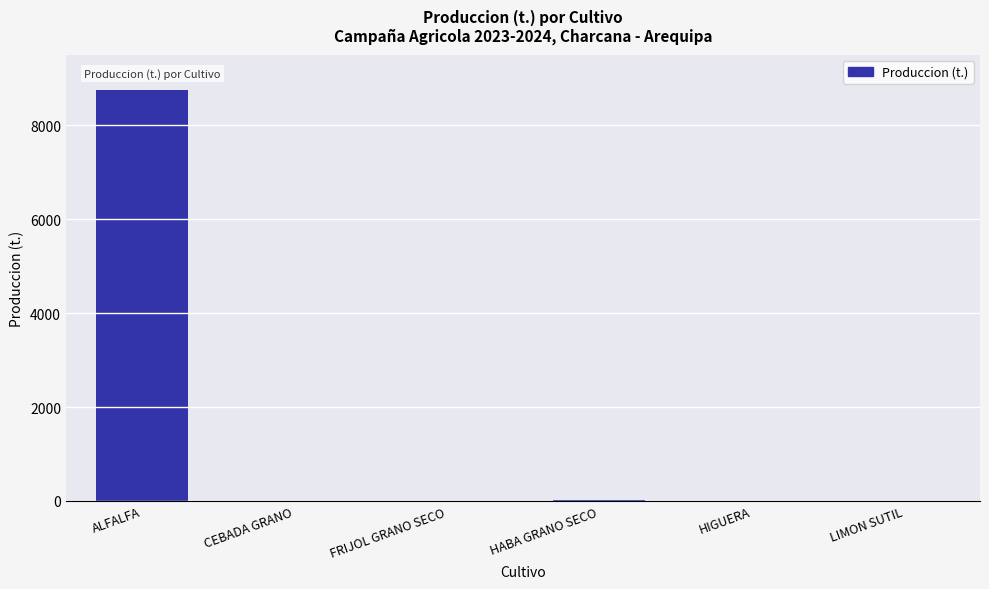

What is the change in value from ALFALFA to HIGUERA?

-8740.5